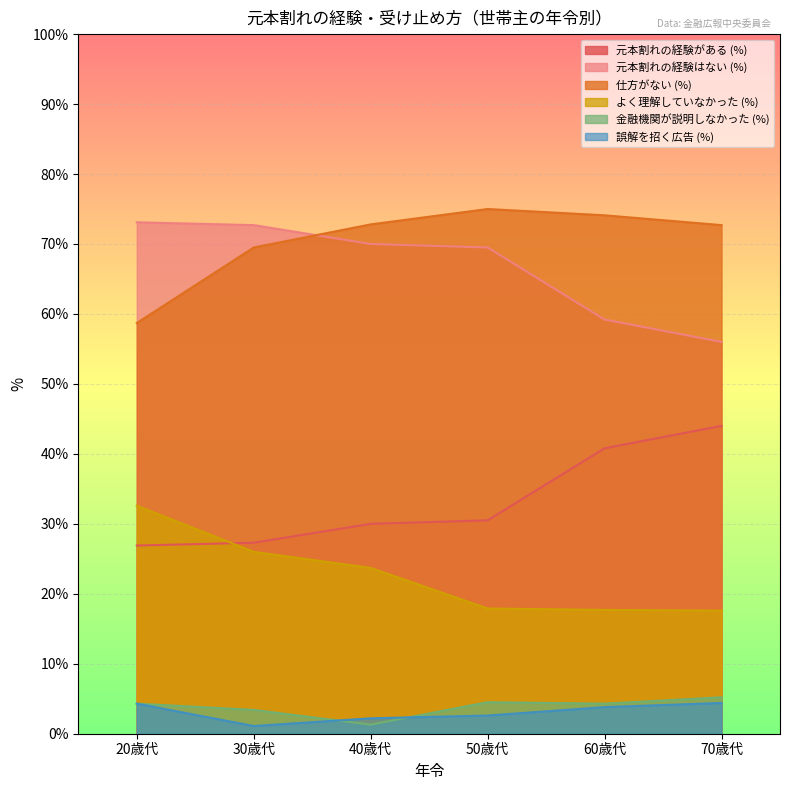

Does the chart display data point markers on the line(s)?

No